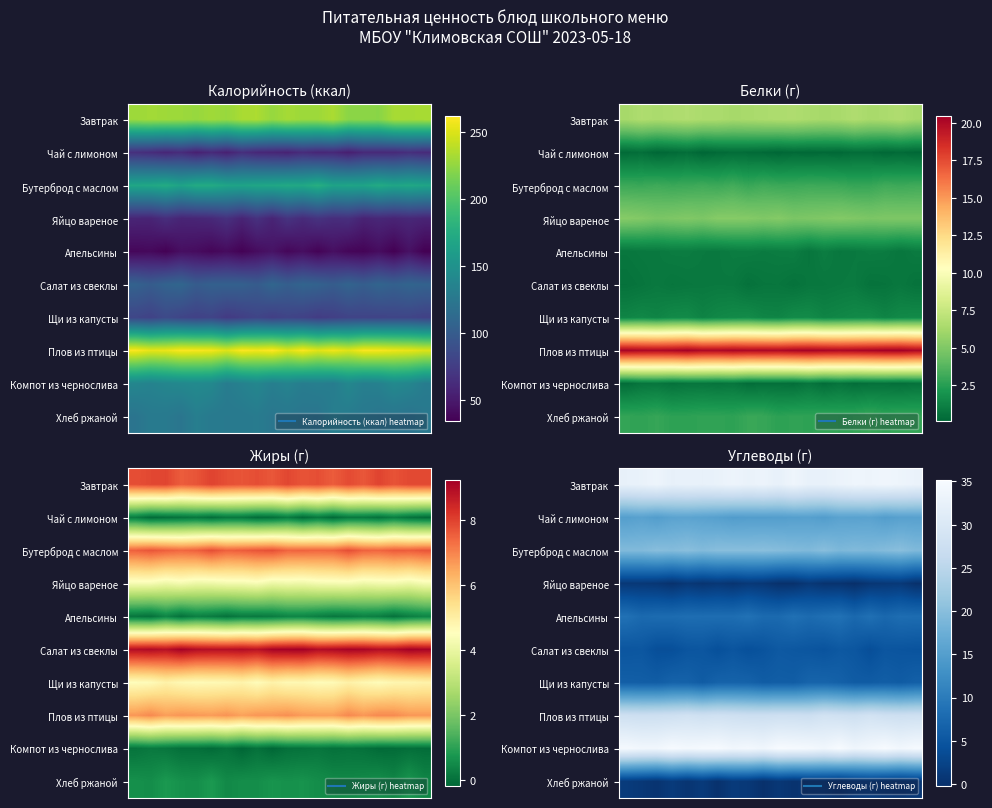

What is the total value across all series at 4?

152.2